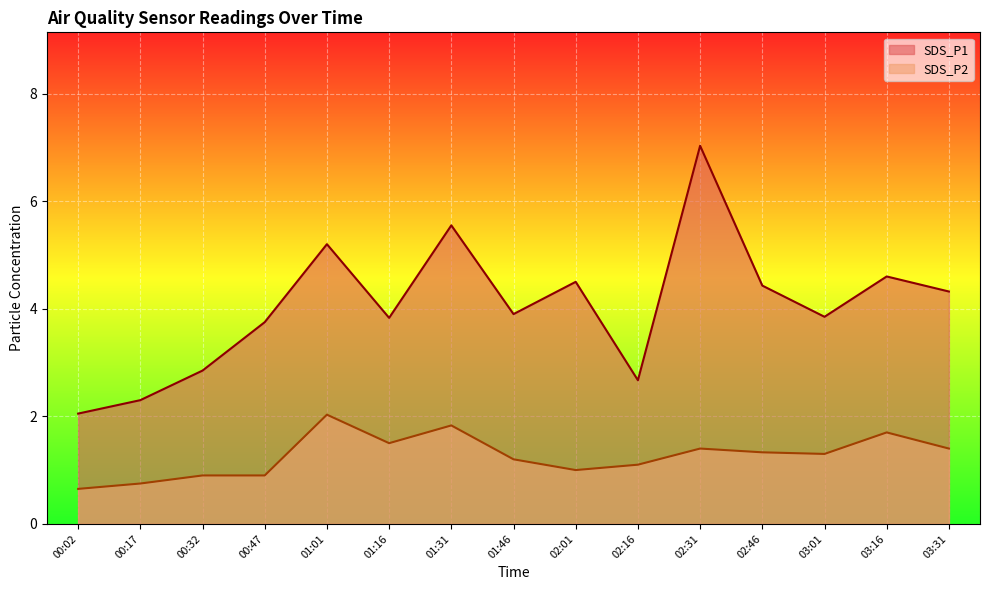

What is the sum of all SDS_P1 values?

60.8